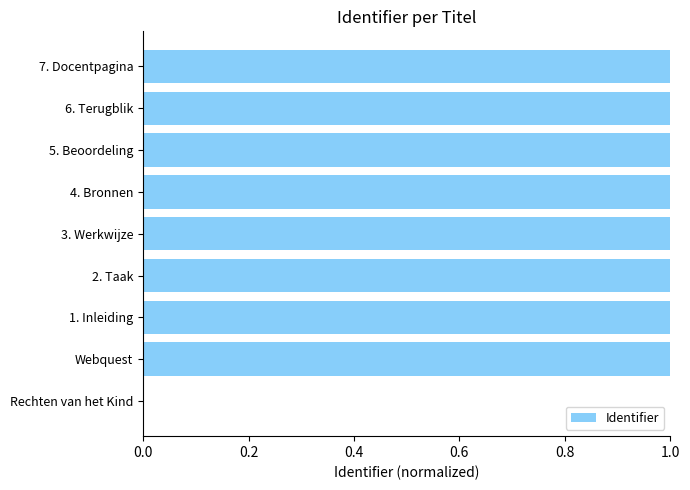

Are the bars horizontal?

Yes